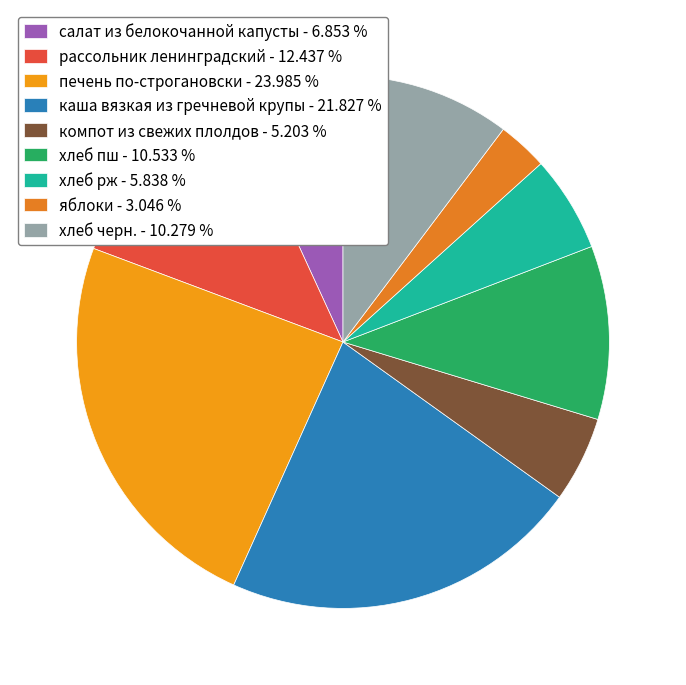

How many slices are in this pie chart?

9